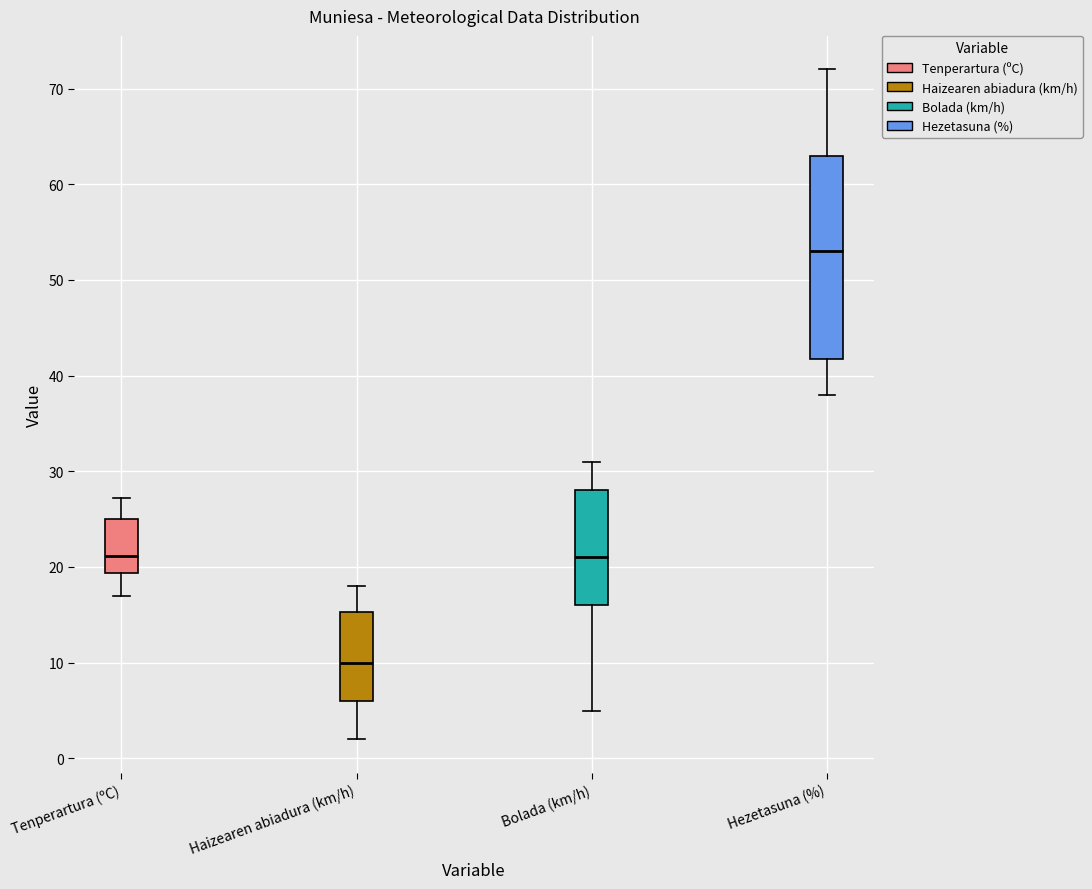

Reading left to right, read every box against the y-axis: the position of its median line, the range the box covers, and the ends of its whiskers. The values are not printed on the chart, so give them approximately, as read against the axis.

Tenperartura (ºC): median 21, box 19 to 25, whiskers 17 to 27
Haizearen abiadura (km/h): median 10, box 6 to 15, whiskers 2 to 18
Bolada (km/h): median 21, box 16 to 28, whiskers 5 to 31
Hezetasuna (%): median 53, box 42 to 63, whiskers 38 to 72